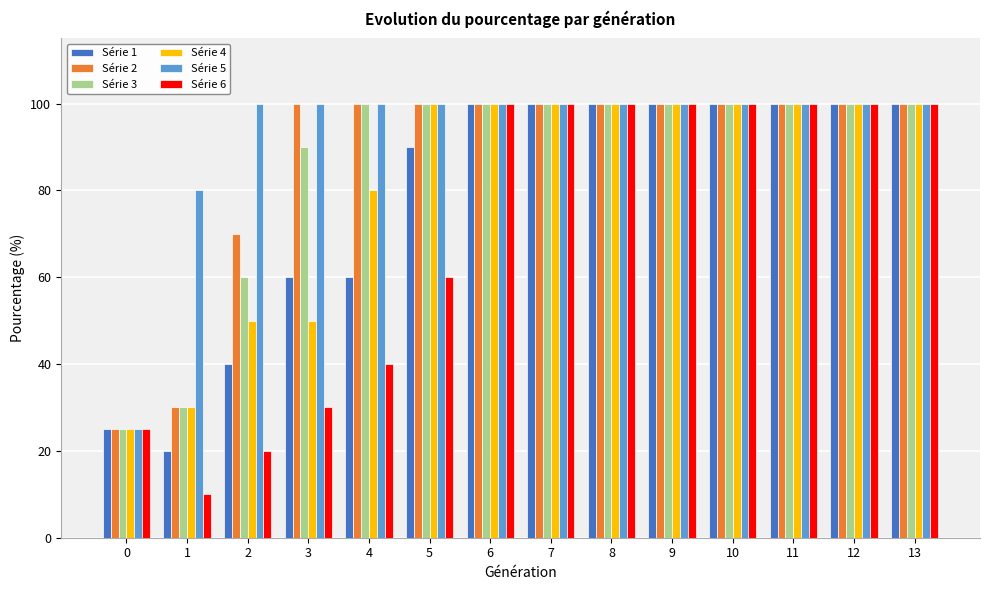

Reading left to right, transcribe all the data shown in this chart.

Série 1: 0=25	1=20	2=40	3=60	4=60	5=90	6=100	7=100	8=100	9=100	10=100	11=100	12=100	13=100
Série 2: 0=25	1=30	2=70	3=100	4=100	5=100	6=100	7=100	8=100	9=100	10=100	11=100	12=100	13=100
Série 3: 0=25	1=30	2=60	3=90	4=100	5=100	6=100	7=100	8=100	9=100	10=100	11=100	12=100	13=100
Série 4: 0=25	1=30	2=50	3=50	4=80	5=100	6=100	7=100	8=100	9=100	10=100	11=100	12=100	13=100
Série 5: 0=25	1=80	2=100	3=100	4=100	5=100	6=100	7=100	8=100	9=100	10=100	11=100	12=100	13=100
Série 6: 0=25	1=10	2=20	3=30	4=40	5=60	6=100	7=100	8=100	9=100	10=100	11=100	12=100	13=100